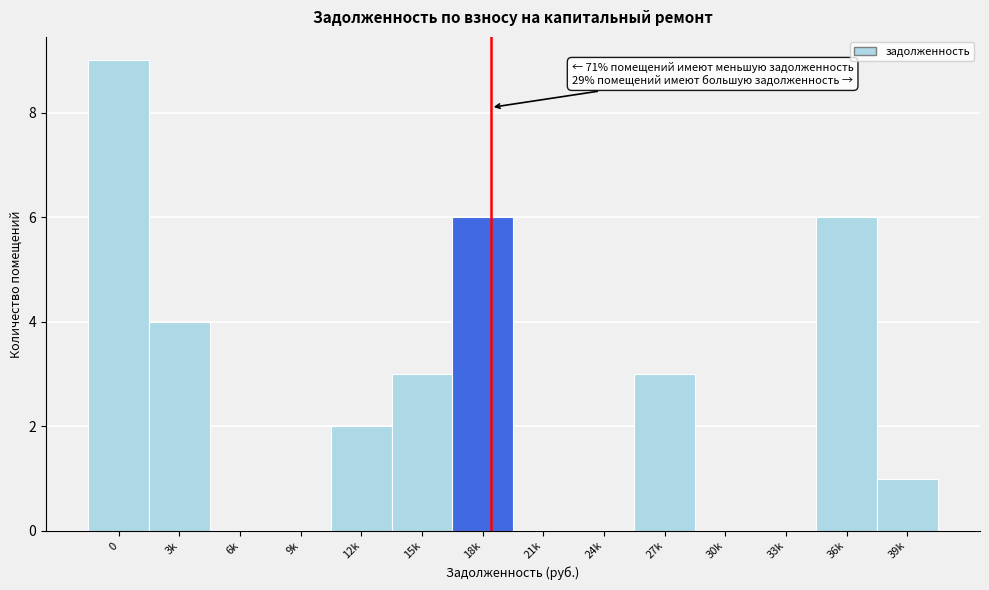

Reading left to right, what are all the values shown in this chart?

0=9	3k=4	6k=0	9k=0	12k=2	15k=3	18k=6	21k=0	24k=0	27k=3	30k=0	33k=0	36k=6	39k=1